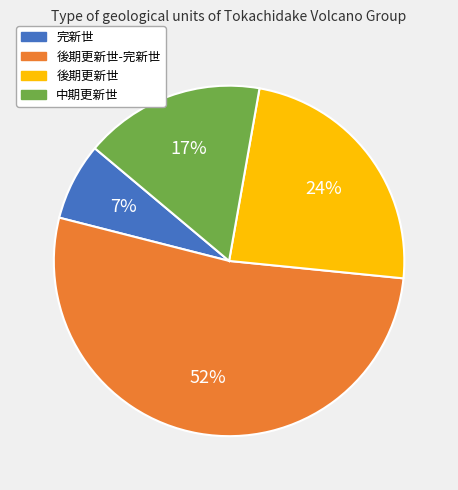

Is there any slice that represents more than half of the pie?

Yes